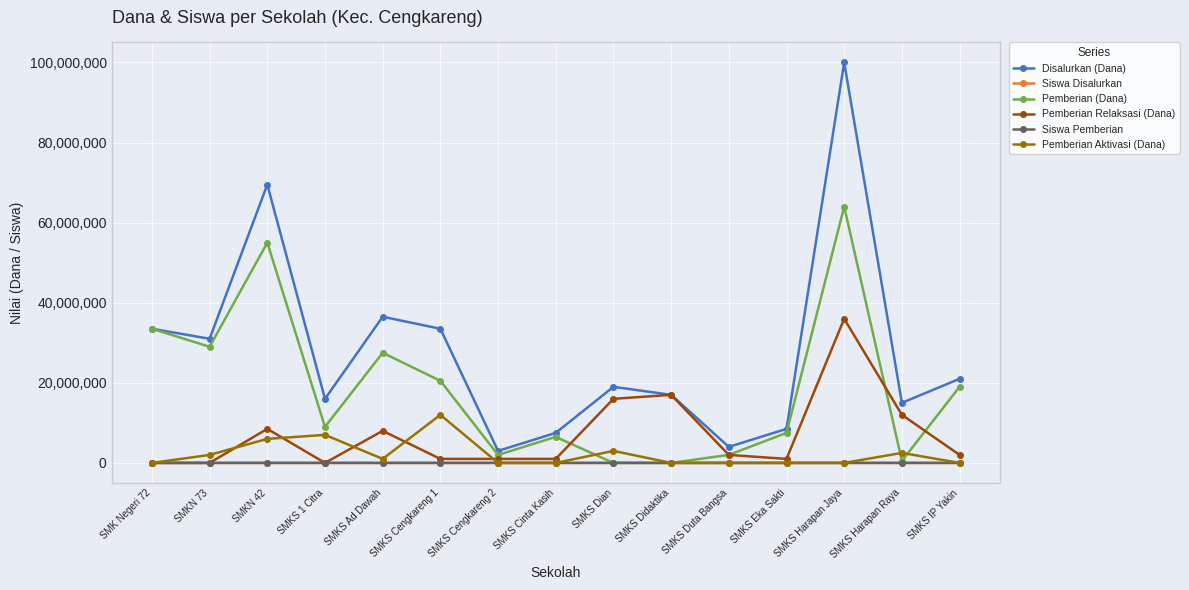

How many values in the Disalurkan (Dana) series are below 19000000?

7